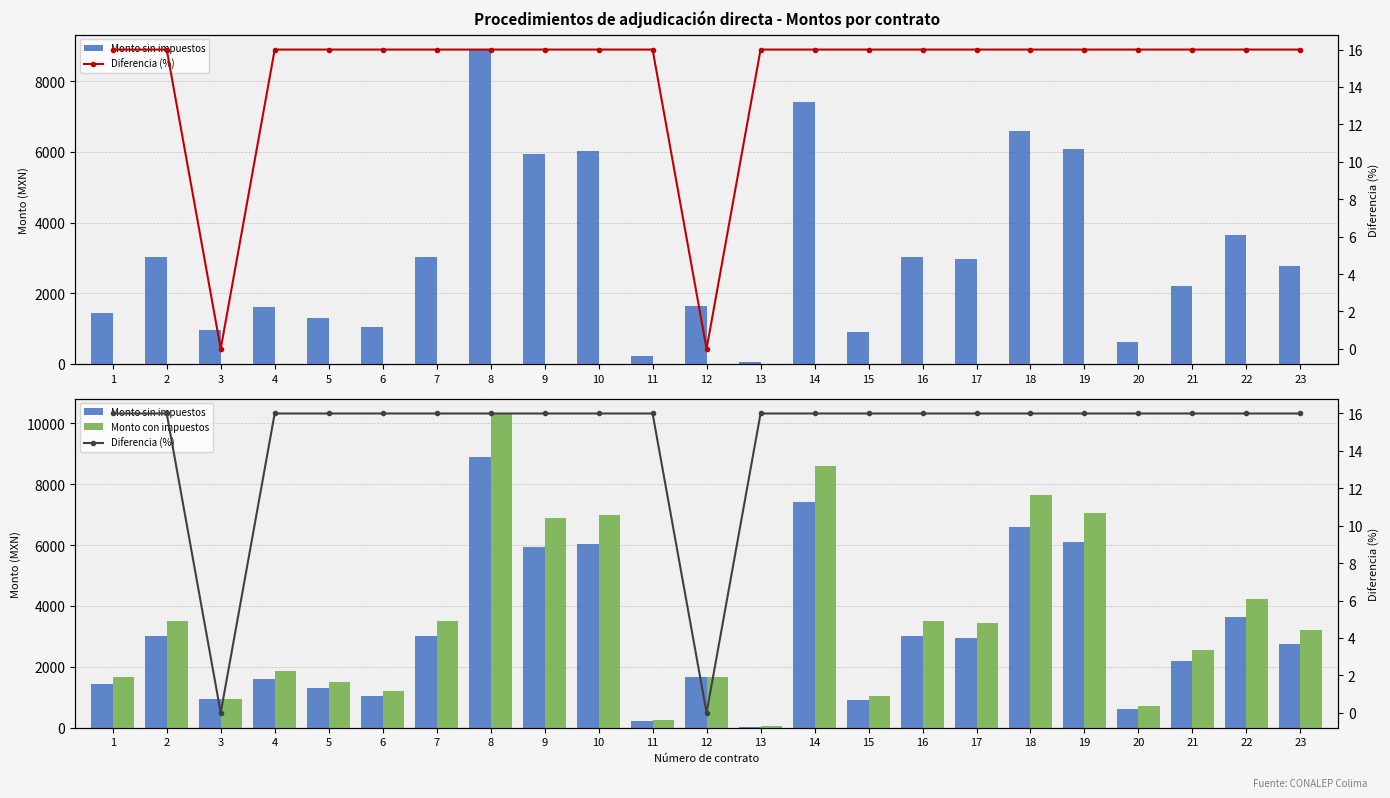

What is the value of the Monto sin impuestos bar at the 14th from the left?

7417.2